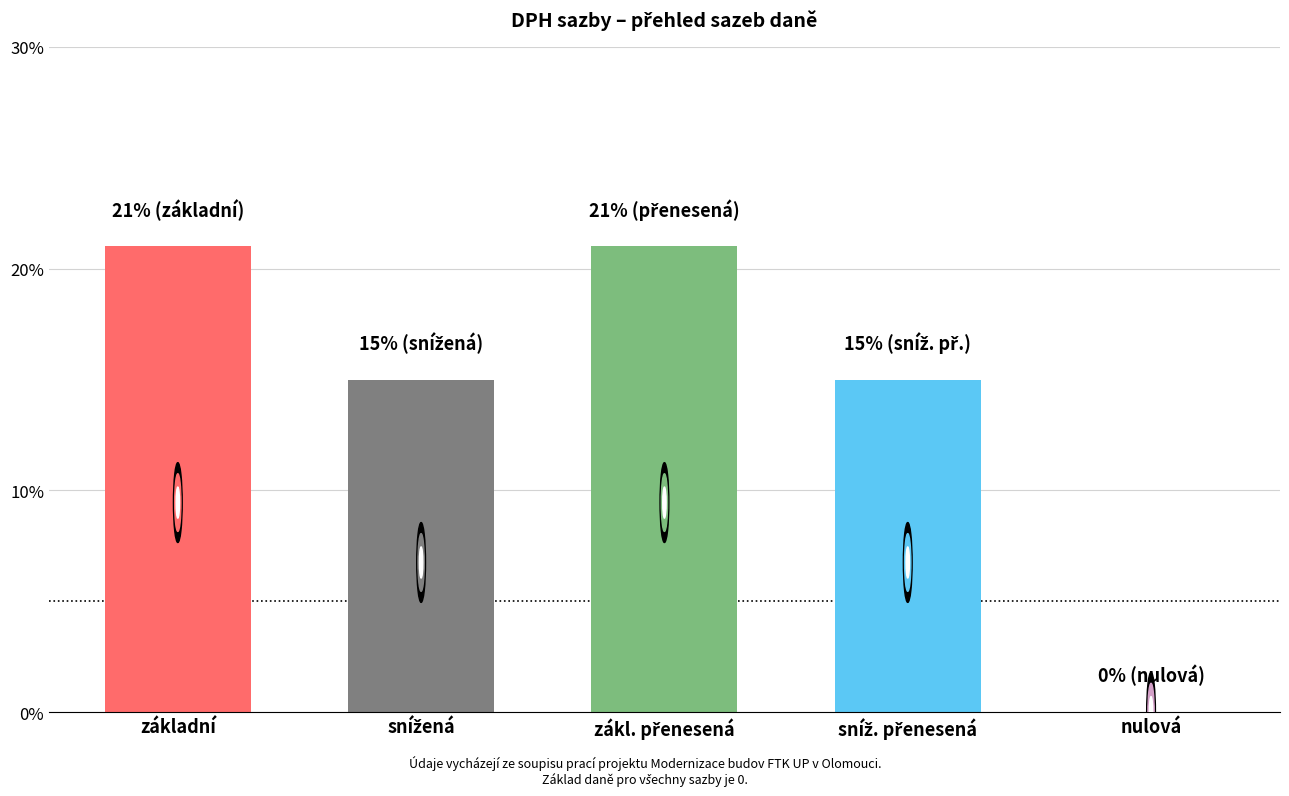

Which label corresponds to the largest value in the chart?

základní